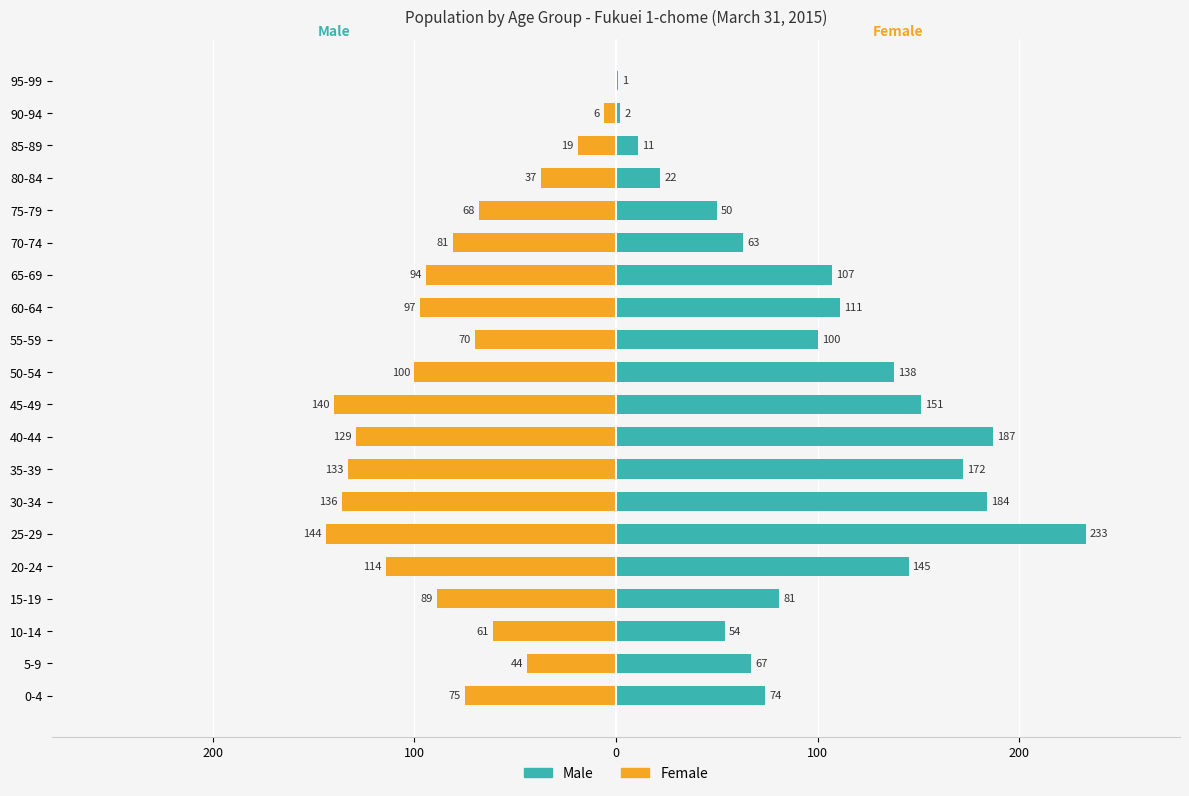

Are the bars horizontal?

Yes